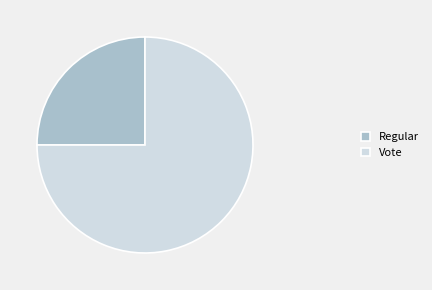

True or false: Regular accounts for 12% of the total.

False